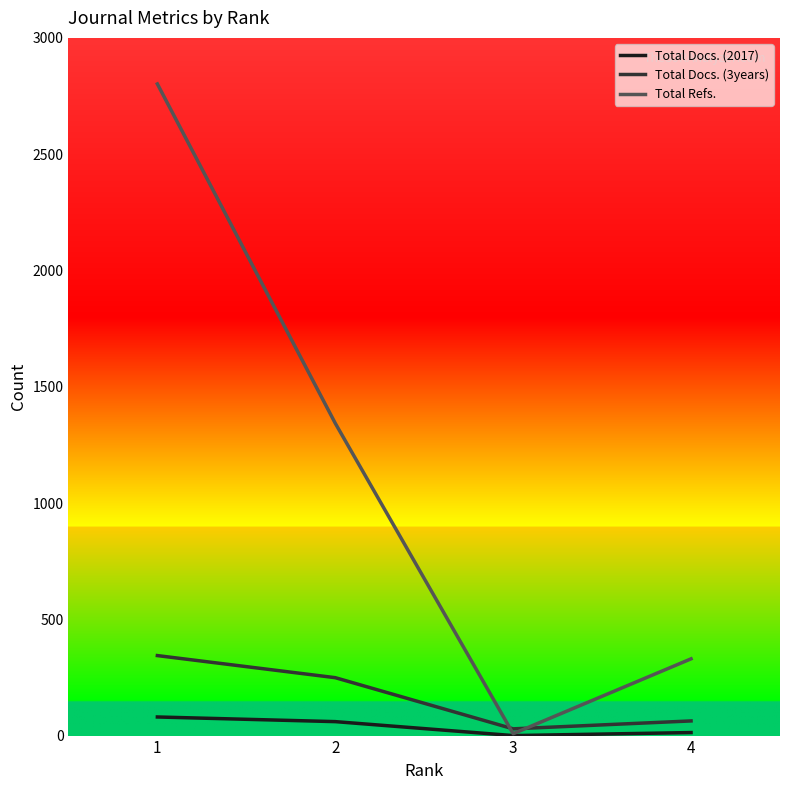

Which series has the largest total across all categories?

Total Refs.